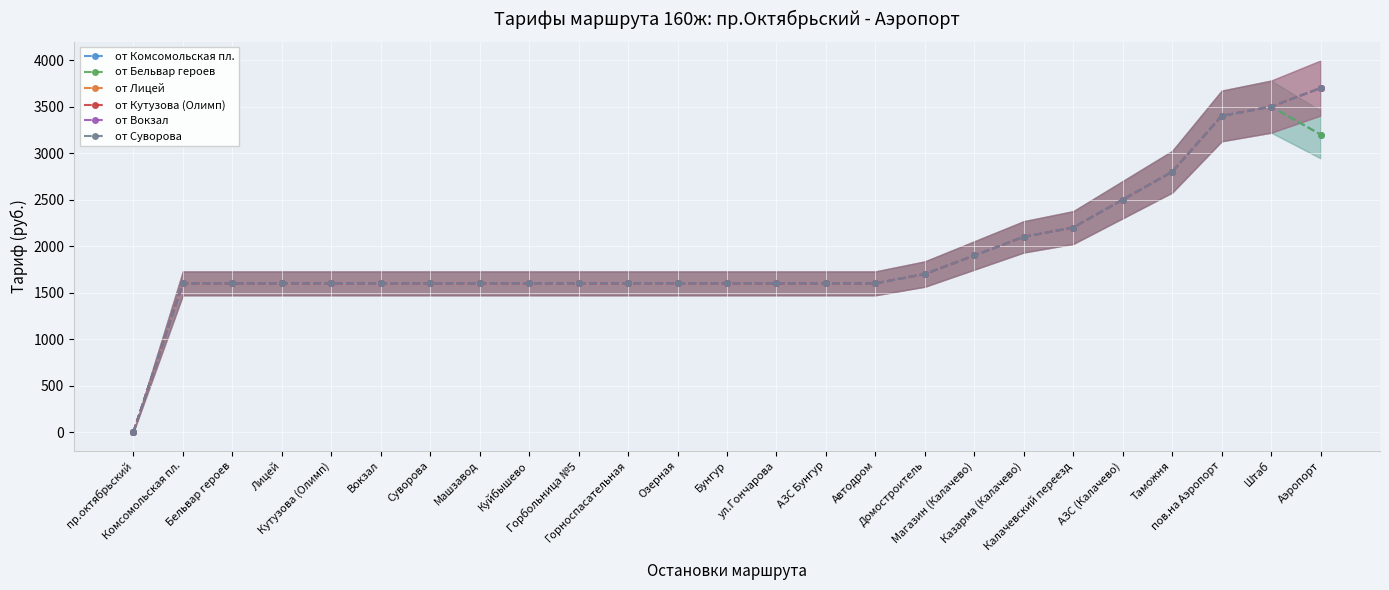

Reading left to right, what are all the values shown in this chart?

от Комсомольская пл.: пр.октябрьский=0	Комсомольская пл.=1600	Бельвар героев=1600	Лицей=1600	Кутузова (Олимп)=1600	Вокзал=1600	Суворова=1600	Машзавод=1600	Куйбышево=1600	Горбольница №5=1600	Горноспасательная=1600	Озерная=1600	Бунгур=1600	ул.Гончарова=1600	АЗС Бунгур=1600	Автодром=1600	Домостроитель=1700	Магазин (Калачево)=1900	Казарма (Калачево)=2100	Калачевский переезд=2200	АЗС (Калачево)=2500	Таможня=2800	пов.на Аэропорт=3400	Штаб=3500	Аэропорт=3200
от Бельвар героев: пр.октябрьский=0	Комсомольская пл.=1600	Бельвар героев=1600	Лицей=1600	Кутузова (Олимп)=1600	Вокзал=1600	Суворова=1600	Машзавод=1600	Куйбышево=1600	Горбольница №5=1600	Горноспасательная=1600	Озерная=1600	Бунгур=1600	ул.Гончарова=1600	АЗС Бунгур=1600	Автодром=1600	Домостроитель=1700	Магазин (Калачево)=1900	Казарма (Калачево)=2100	Калачевский переезд=2200	АЗС (Калачево)=2500	Таможня=2800	пов.на Аэропорт=3400	Штаб=3500	Аэропорт=3200
от Лицей: пр.октябрьский=0	Комсомольская пл.=1600	Бельвар героев=1600	Лицей=1600	Кутузова (Олимп)=1600	Вокзал=1600	Суворова=1600	Машзавод=1600	Куйбышево=1600	Горбольница №5=1600	Горноспасательная=1600	Озерная=1600	Бунгур=1600	ул.Гончарова=1600	АЗС Бунгур=1600	Автодром=1600	Домостроитель=1700	Магазин (Калачево)=1900	Казарма (Калачево)=2100	Калачевский переезд=2200	АЗС (Калачево)=2500	Таможня=2800	пов.на Аэропорт=3400	Штаб=3500	Аэропорт=3700
от Кутузова (Олимп): пр.октябрьский=0	Комсомольская пл.=1600	Бельвар героев=1600	Лицей=1600	Кутузова (Олимп)=1600	Вокзал=1600	Суворова=1600	Машзавод=1600	Куйбышево=1600	Горбольница №5=1600	Горноспасательная=1600	Озерная=1600	Бунгур=1600	ул.Гончарова=1600	АЗС Бунгур=1600	Автодром=1600	Домостроитель=1700	Магазин (Калачево)=1900	Казарма (Калачево)=2100	Калачевский переезд=2200	АЗС (Калачево)=2500	Таможня=2800	пов.на Аэропорт=3400	Штаб=3500	Аэропорт=3700
от Вокзал: пр.октябрьский=0	Комсомольская пл.=1600	Бельвар героев=1600	Лицей=1600	Кутузова (Олимп)=1600	Вокзал=1600	Суворова=1600	Машзавод=1600	Куйбышево=1600	Горбольница №5=1600	Горноспасательная=1600	Озерная=1600	Бунгур=1600	ул.Гончарова=1600	АЗС Бунгур=1600	Автодром=1600	Домостроитель=1700	Магазин (Калачево)=1900	Казарма (Калачево)=2100	Калачевский переезд=2200	АЗС (Калачево)=2500	Таможня=2800	пов.на Аэропорт=3400	Штаб=3500	Аэропорт=3700
от Суворова: пр.октябрьский=0	Комсомольская пл.=1600	Бельвар героев=1600	Лицей=1600	Кутузова (Олимп)=1600	Вокзал=1600	Суворова=1600	Машзавод=1600	Куйбышево=1600	Горбольница №5=1600	Горноспасательная=1600	Озерная=1600	Бунгур=1600	ул.Гончарова=1600	АЗС Бунгур=1600	Автодром=1600	Домостроитель=1700	Магазин (Калачево)=1900	Казарма (Калачево)=2100	Калачевский переезд=2200	АЗС (Калачево)=2500	Таможня=2800	пов.на Аэропорт=3400	Штаб=3500	Аэропорт=3700